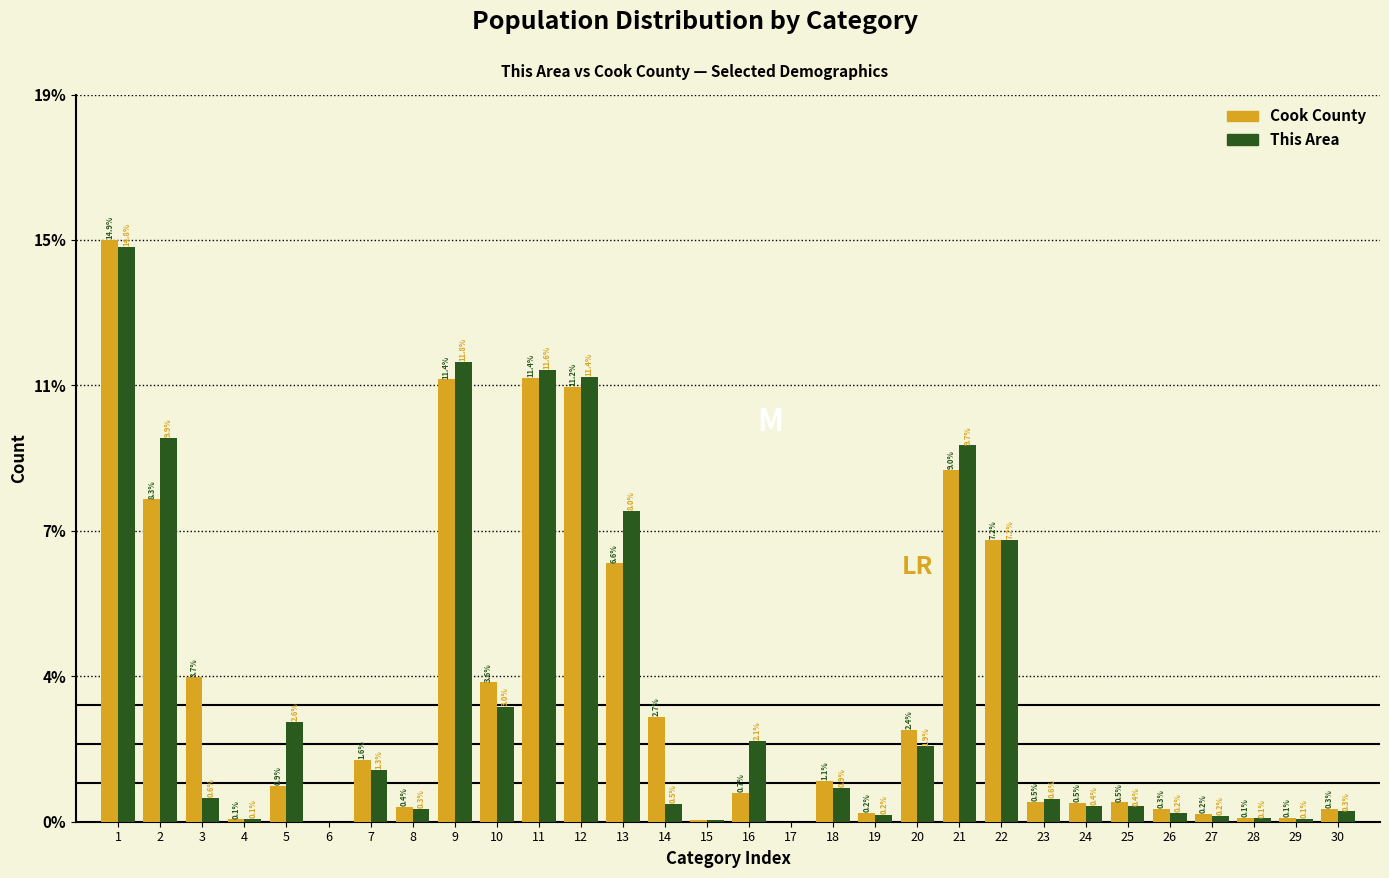

What are all the series names shown in the legend?

Cook County, This Area